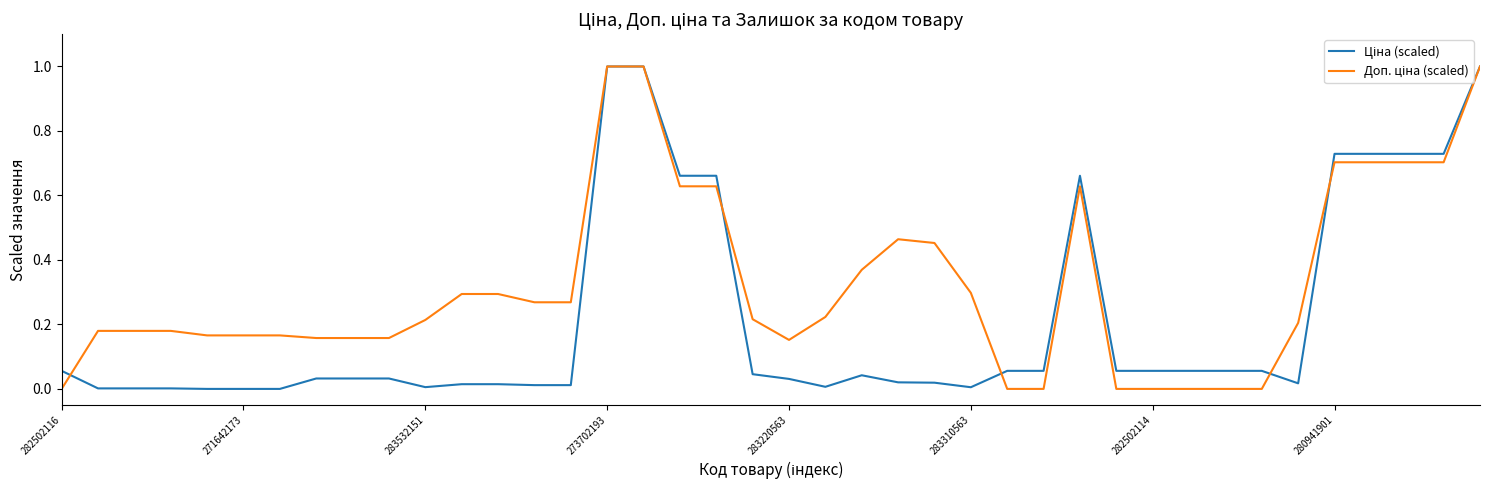

What is the greatest value displayed?

1.0